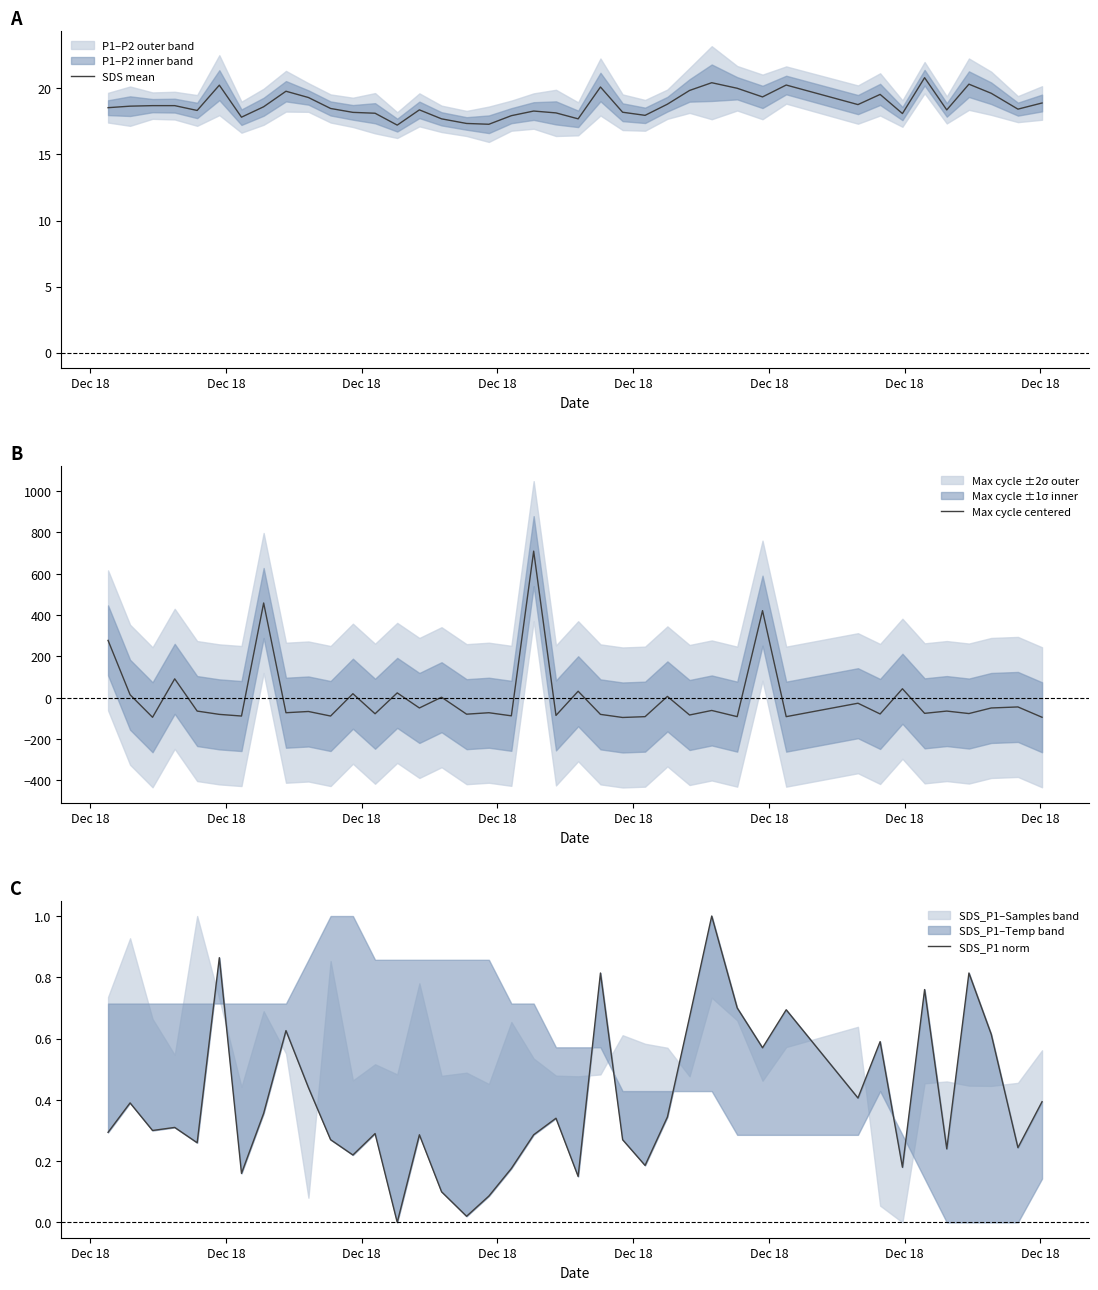

True or false: SDS_P1 norm and SDS mean cross at least once.

False